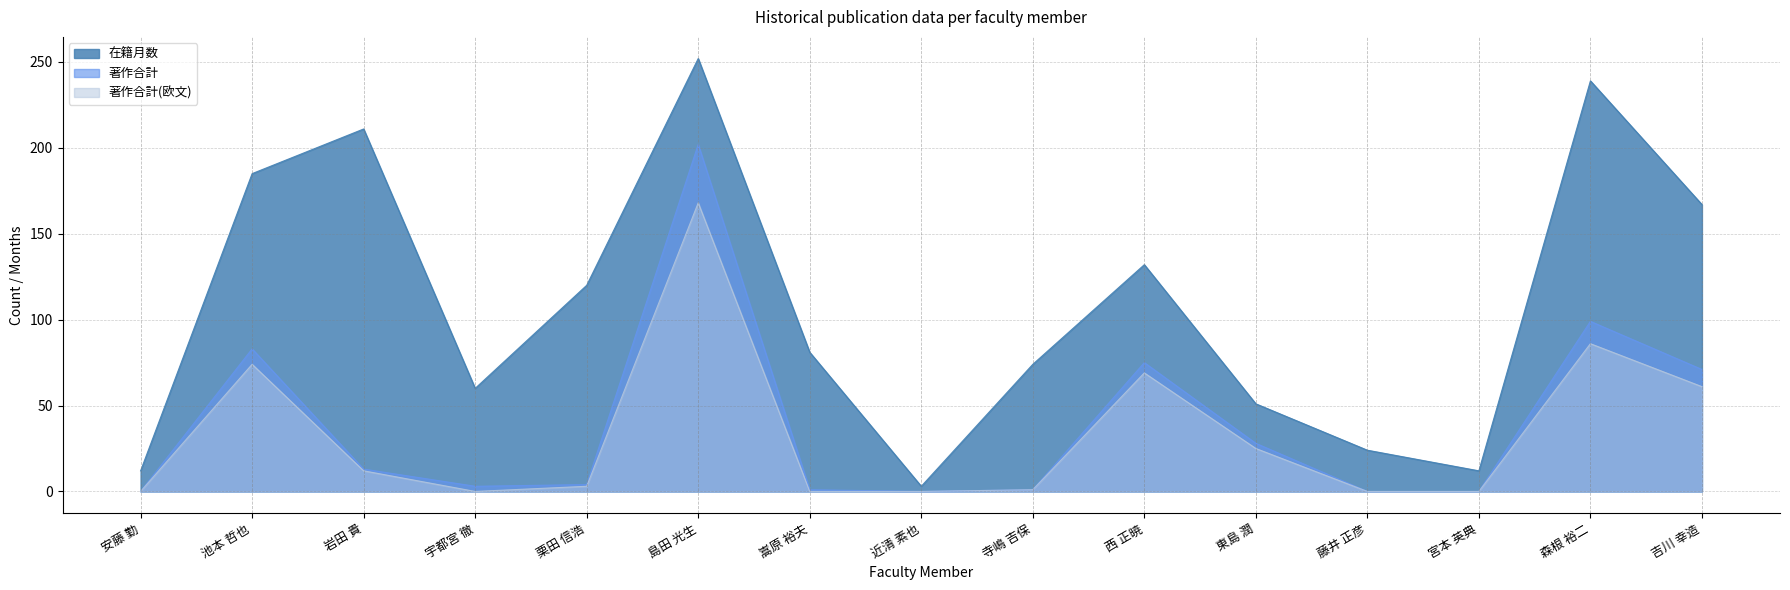

Reading left to right, transcribe all the data shown in this chart.

在籍月数: 12	185	211	60	120	252	81	3	74	132	51	24	12	239	167
著作合計: 0	83	13	3	4	202	1	0	1	75	28	0	0	99	71
著作合計(欧文): 0	74	12	0	3	168	0	0	1	69	25	0	0	86	61